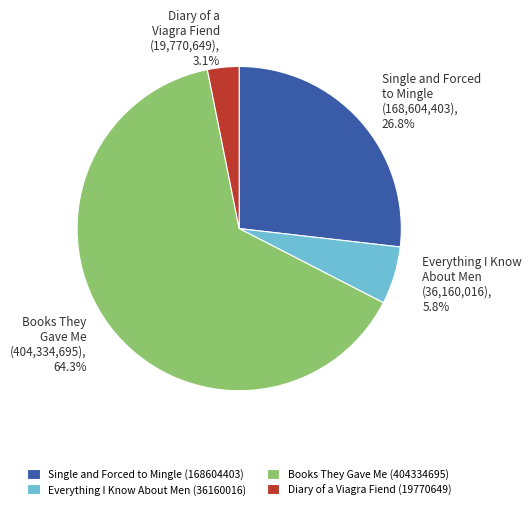

Rank the categories by value from lowest to highest.

Diary of a Viagra Fiend (19770649), Everything I Know About Men (36160016), Single and Forced to Mingle (168604403), Books They Gave Me (404334695)